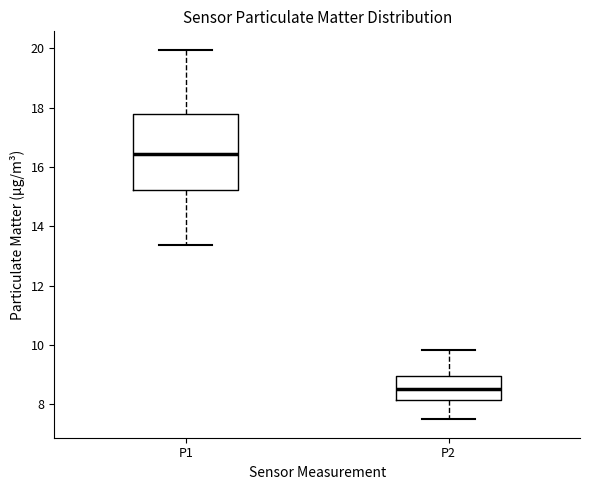

Which box has the lowest median line?

P2